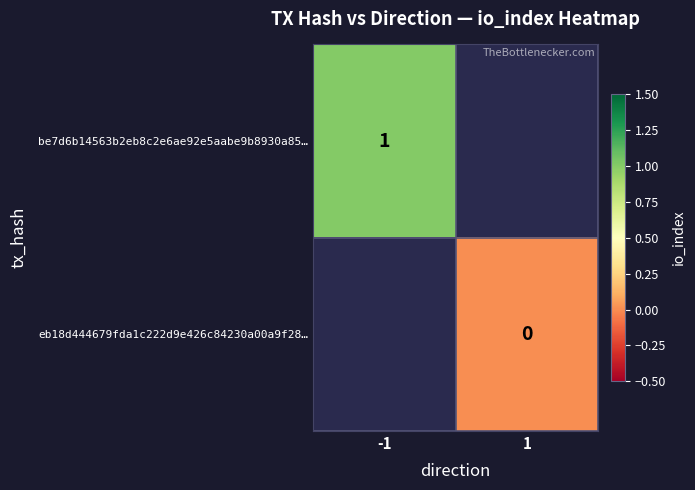

Is it true that be7d6b14563b2eb8c2e6ae92e5aabe9b8930a85… equals 2 at -1?

False